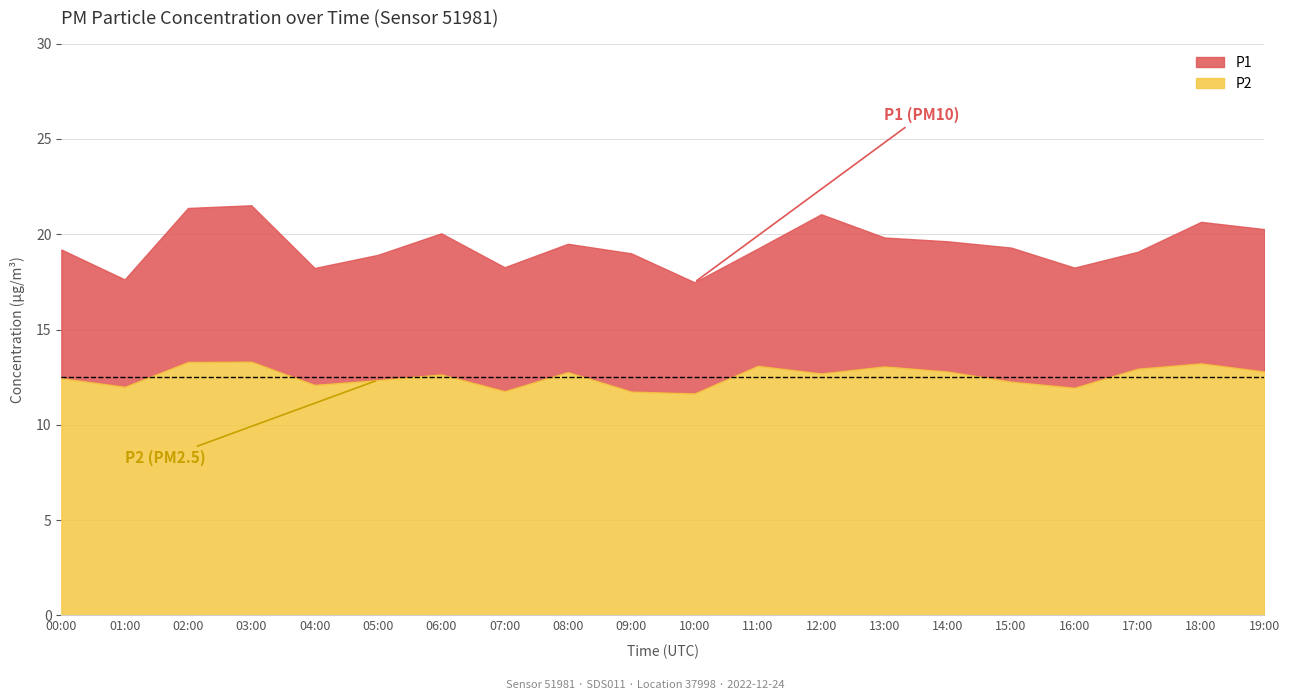

At 12:00, list the series in order from smallest to largest.

P2, P1